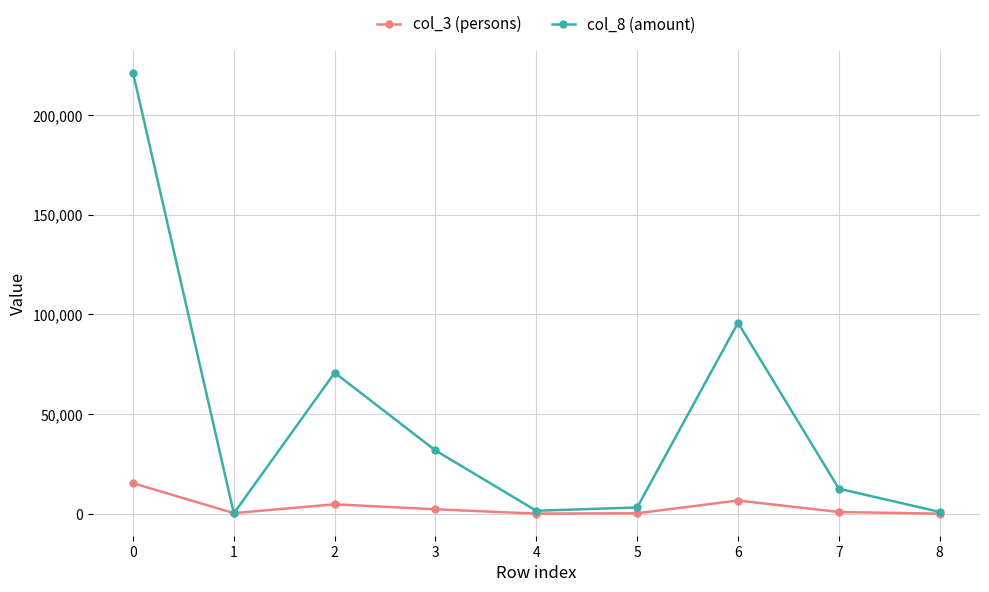

What is the spread (max minus min) of values at 5?

2909